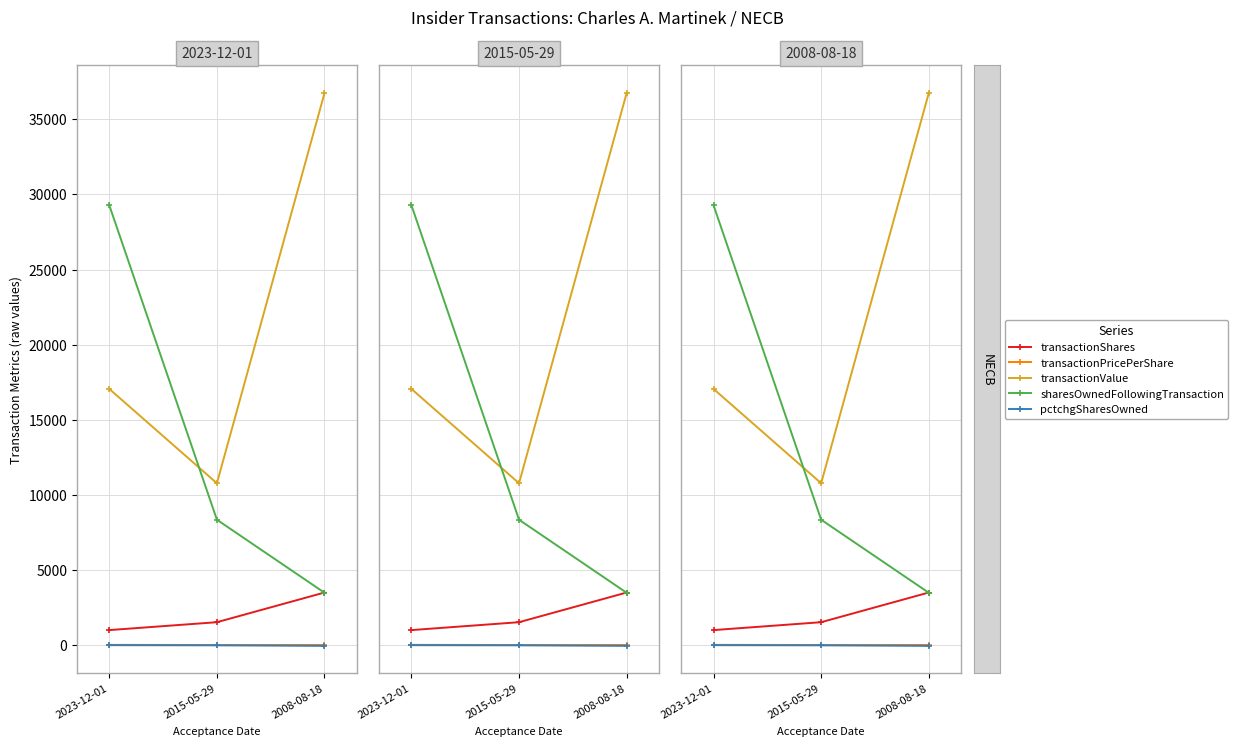

How many lines are shown in the chart?

5